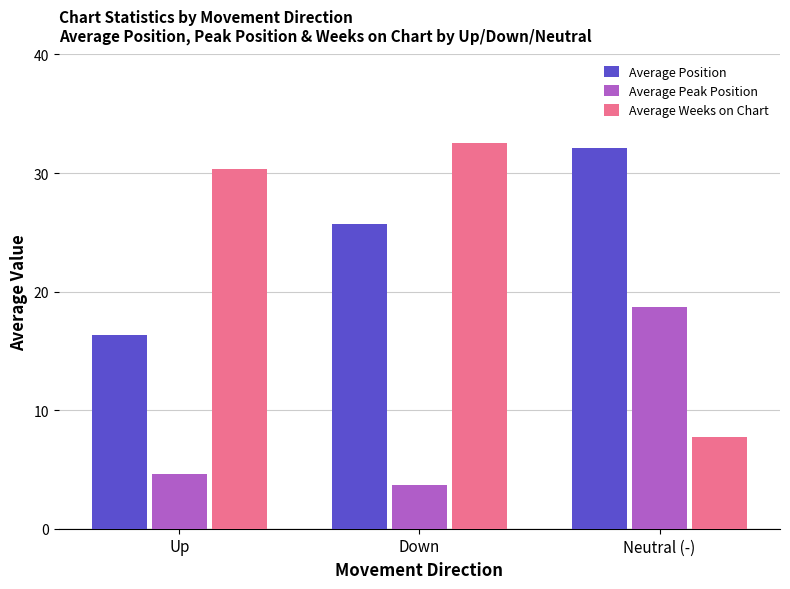

What is the difference between the Average Peak Position values at Up and Down?

1.0